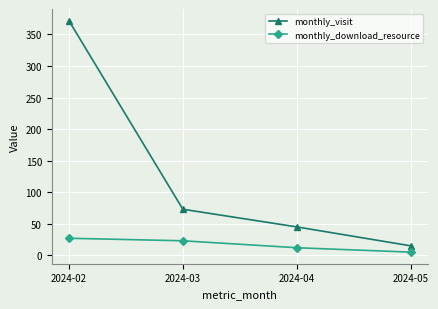

True or false: monthly_visit and monthly_download_resource cross at least once.

False